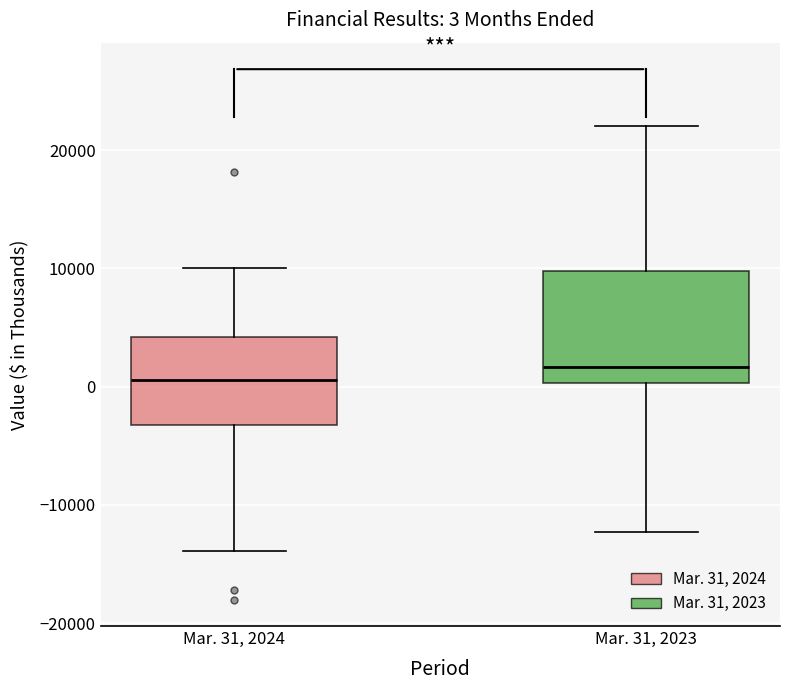

Which box has the lowest median line?

Mar. 31, 2024